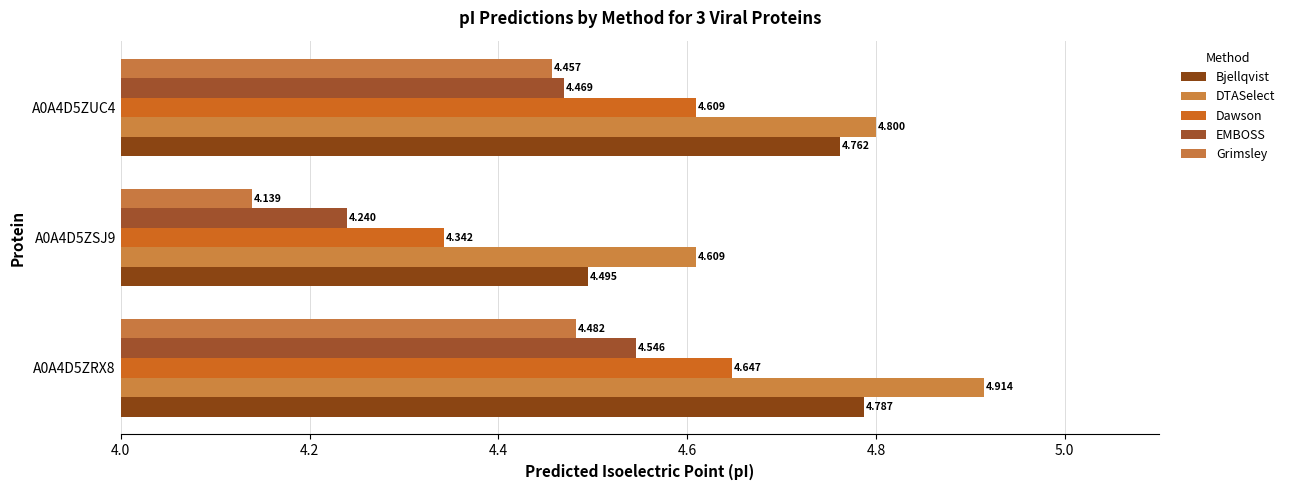

At which label is Grimsley closest to 4?

A0A4D5ZSJ9